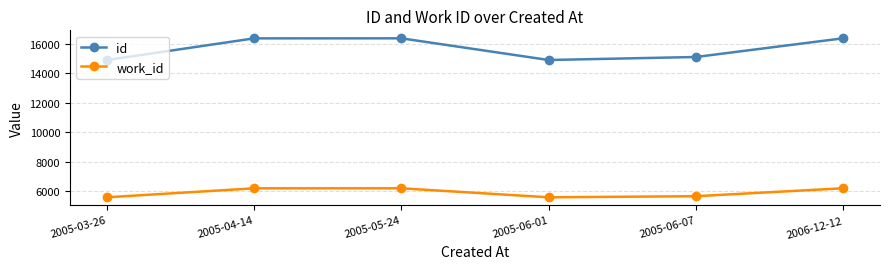

Is the value of work_id at 2005-03-26 greater than the value of id at 2006-12-12?

No